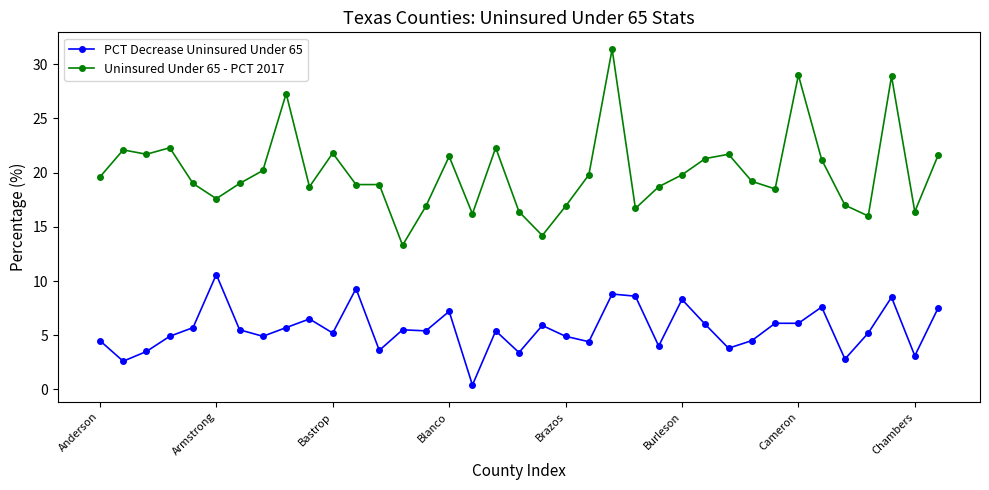

What is the value of the Uninsured Under 65 - PCT 2017 point at the 37th from the left?

21.6